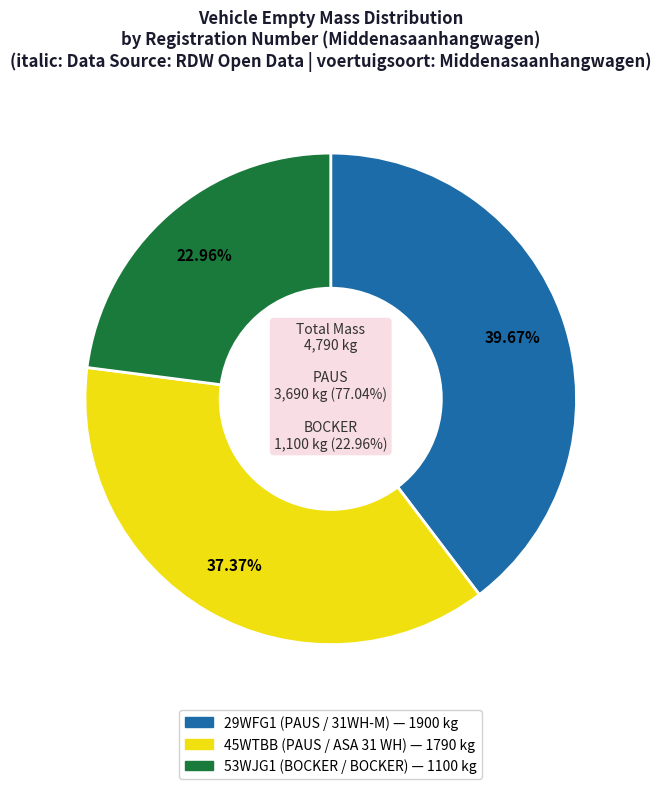

What is the largest slice in the pie chart?

29WFG1